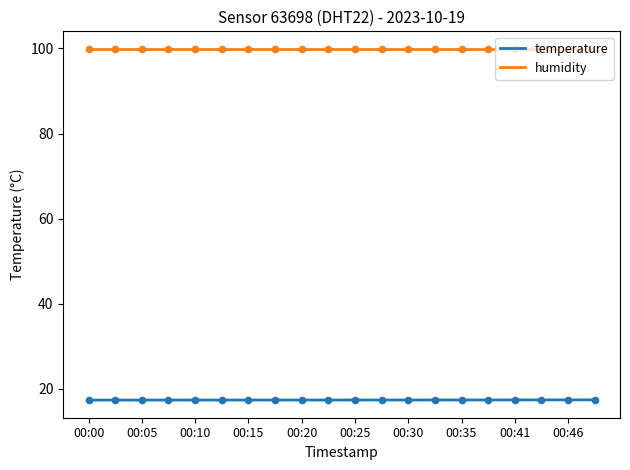

Which has a higher value, 00:33 or 00:28?

00:33